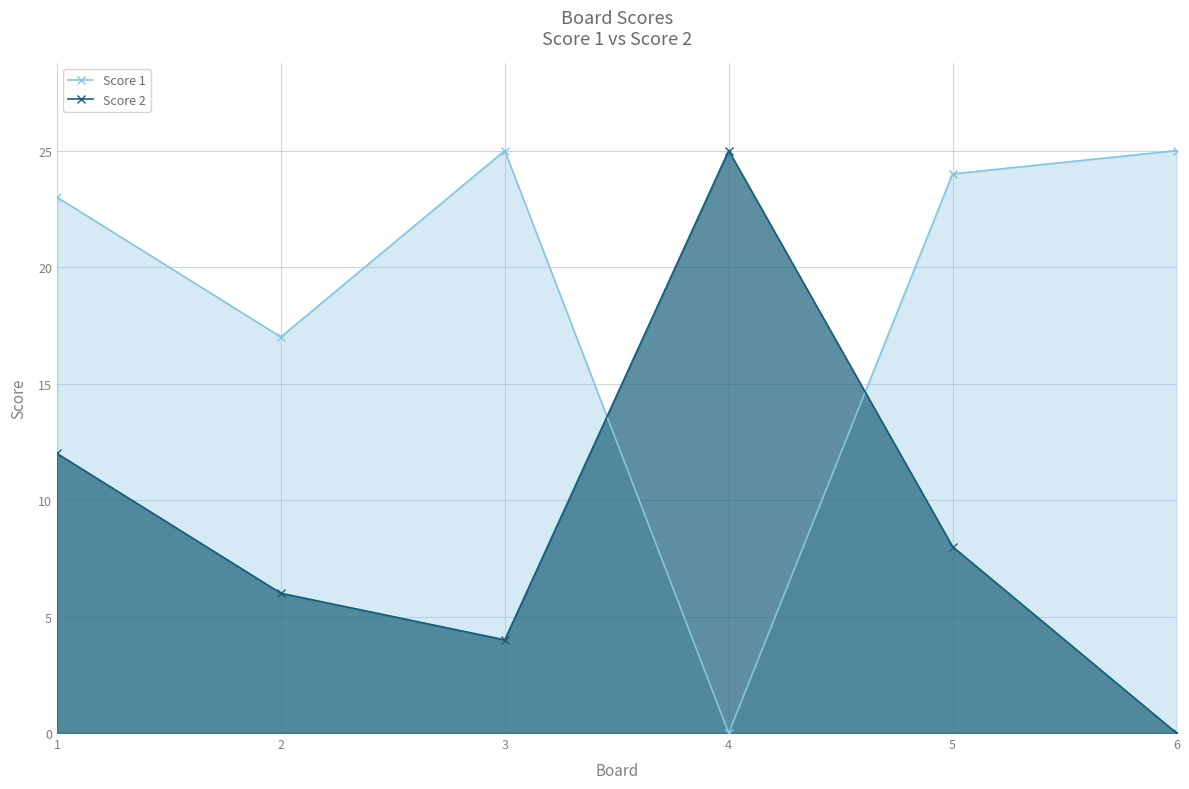

Where do Score 2 and Score 1 first cross each other?

3 and 4